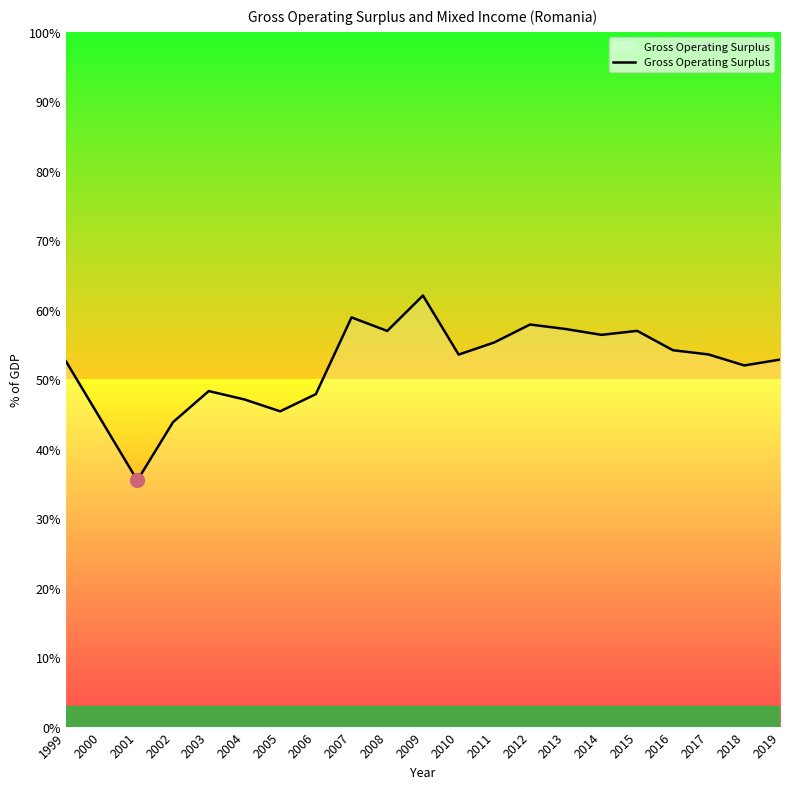

What is the smallest value displayed?

35.4